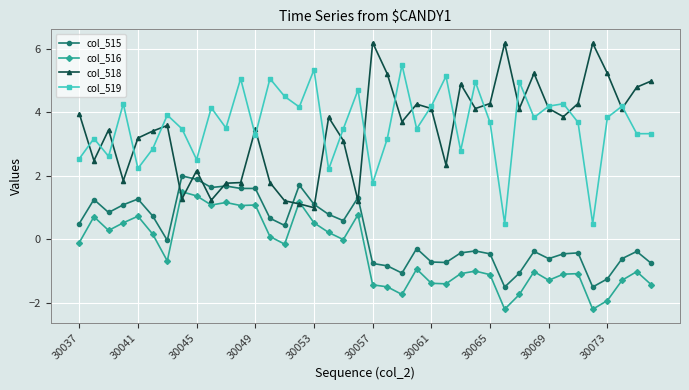

True or false: col_515 and col_516 intersect in this chart.

False